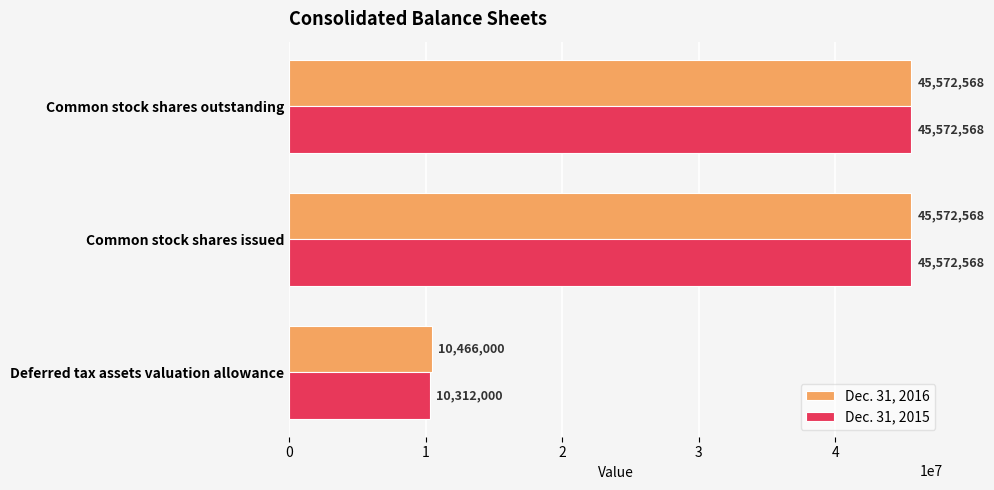

Which series has the widest spread of values?

Dec. 31, 2015